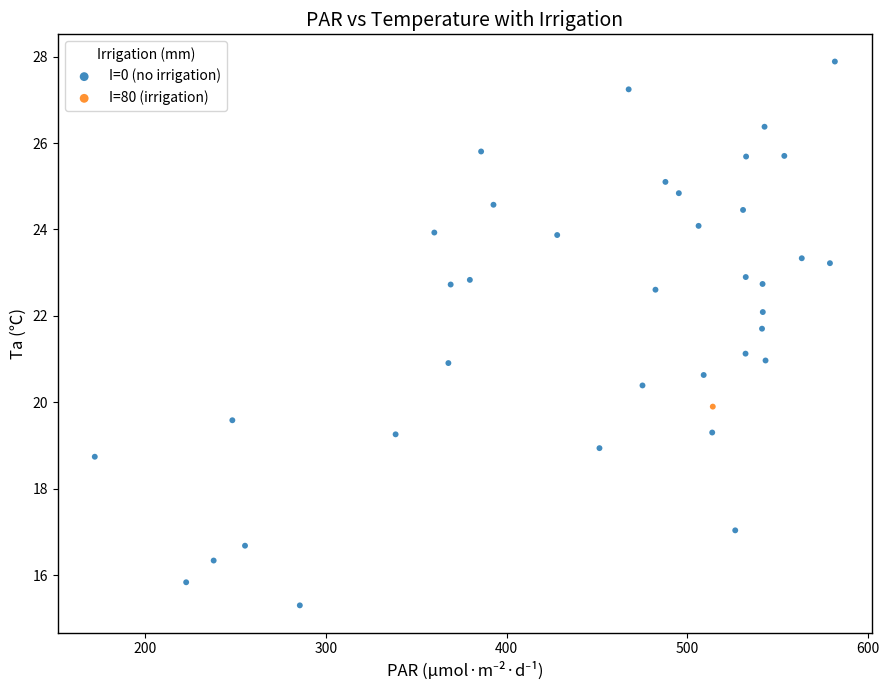

What are all the series names shown in the legend?

I=0 (no irrigation), I=80 (irrigation)